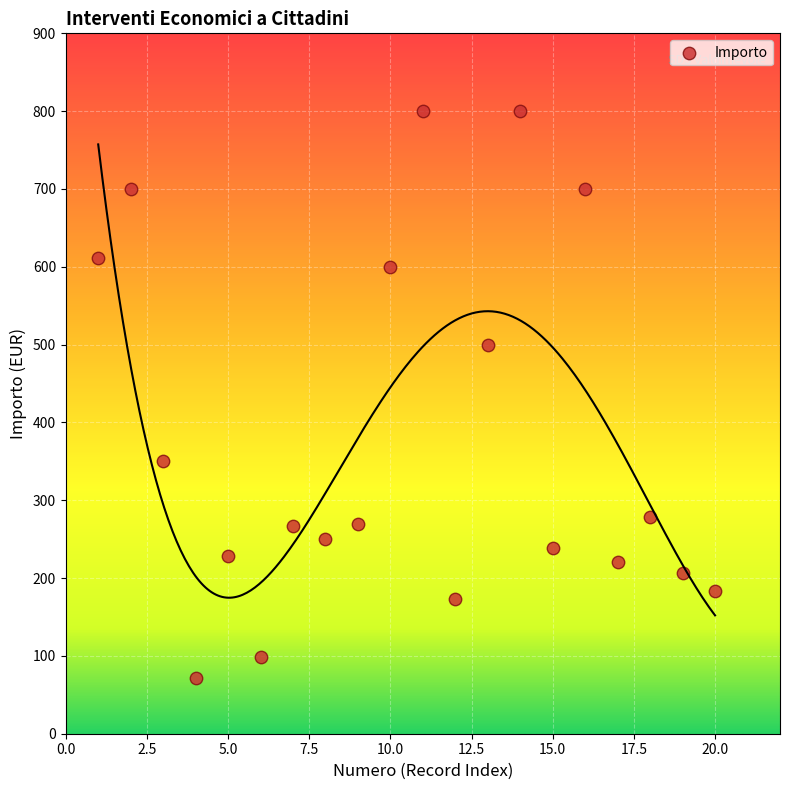

What Y value in the scatter plot is closest to 436?

500.0